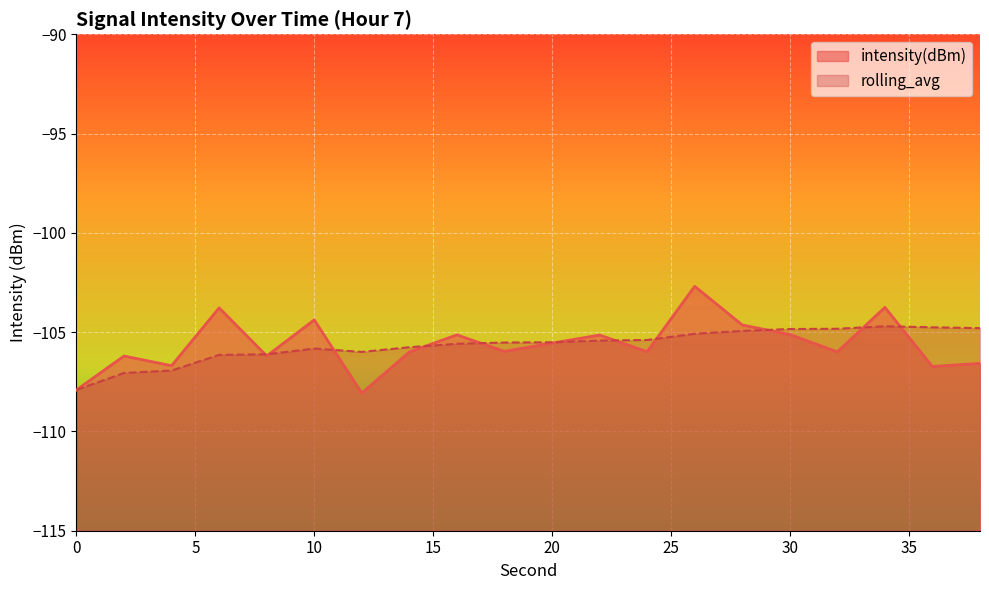

Does the chart display data point markers on the line(s)?

No